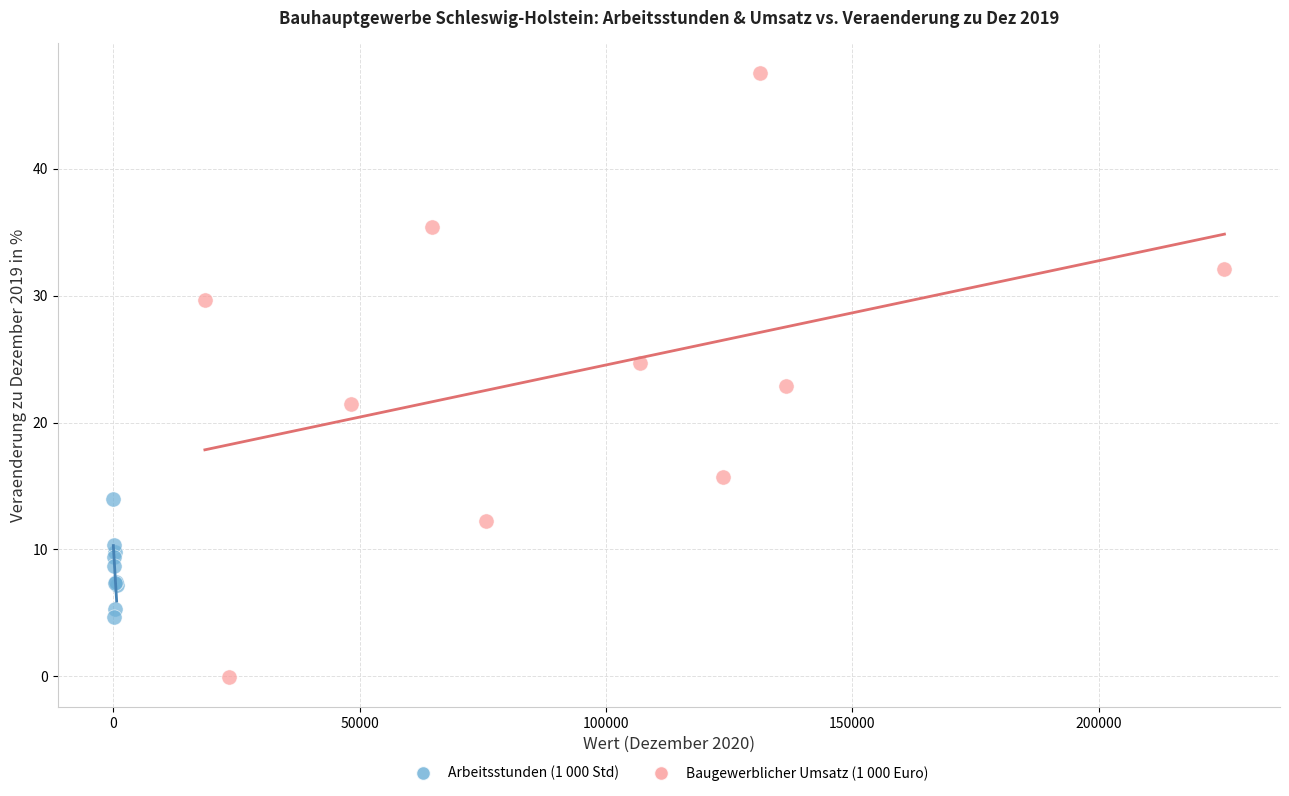

Which series has the largest Y range (max minus min)?

Baugewerblicher Umsatz (1 000 Euro)